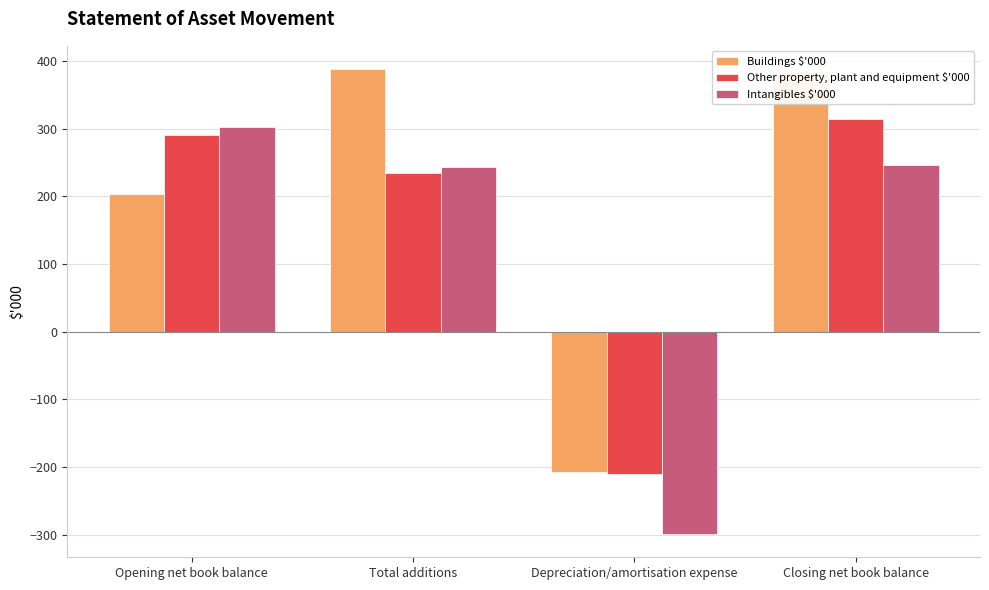

What is the minimum value shown in the chart?

-299